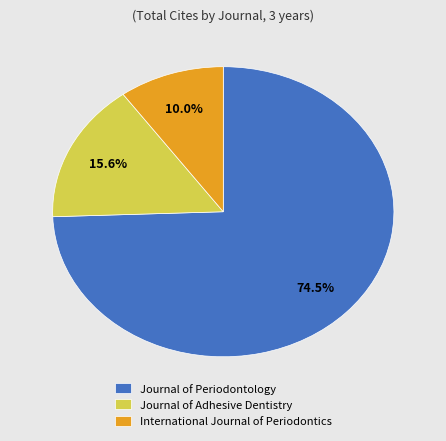

Do Journal of Adhesive Dentistry and Journal of Periodontology together represent more than half of the pie?

Yes